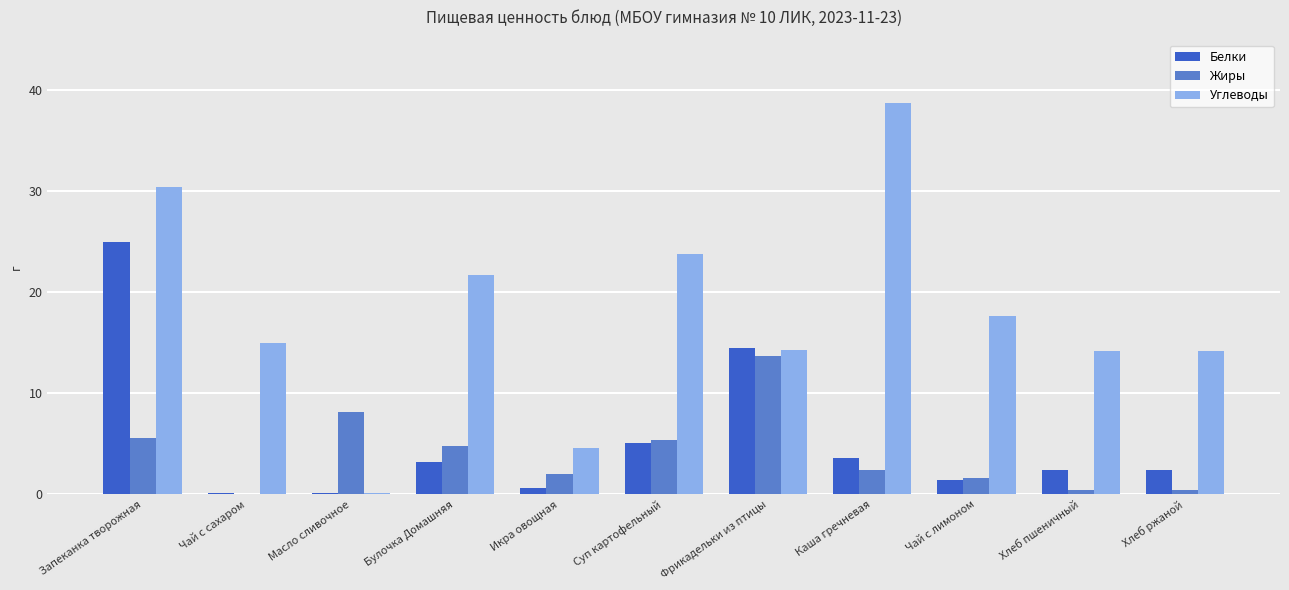

What is the sum of all Углеводы values?

194.7